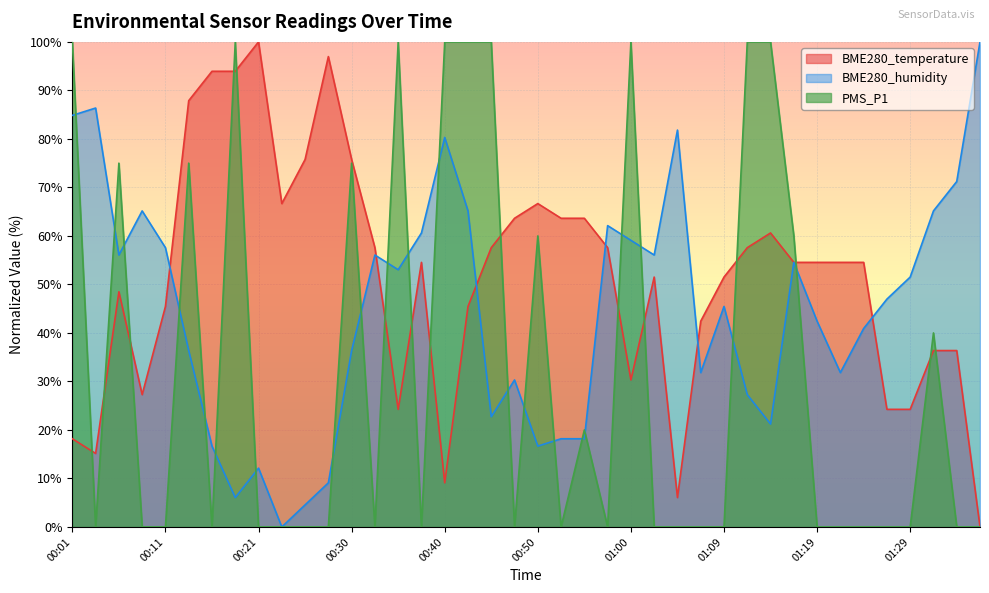

Does the chart display data point markers on the line(s)?

No